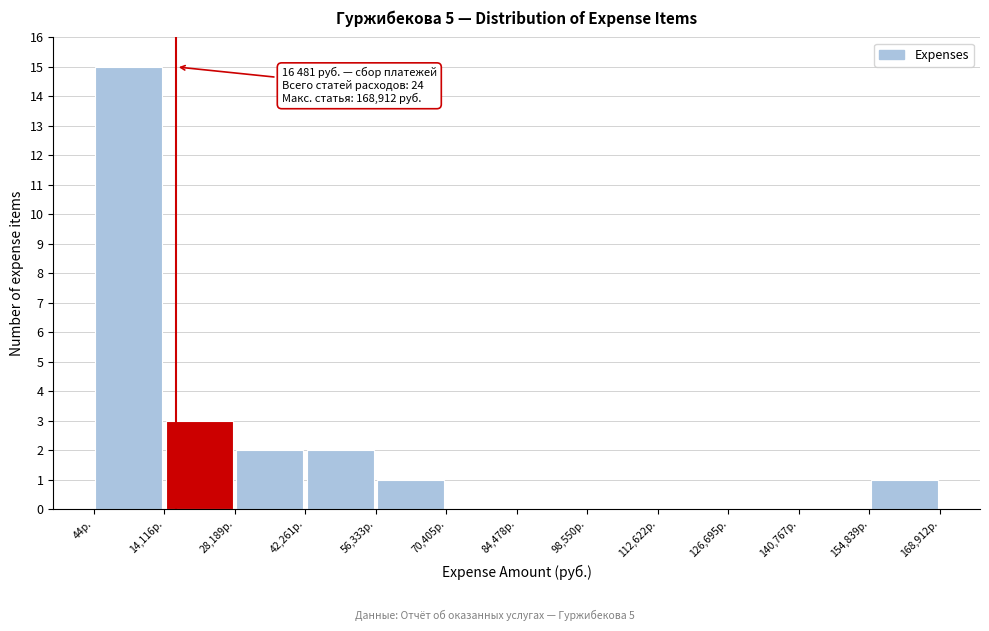

Over which range of the x-axis is the bar tallest?

0 to 14000